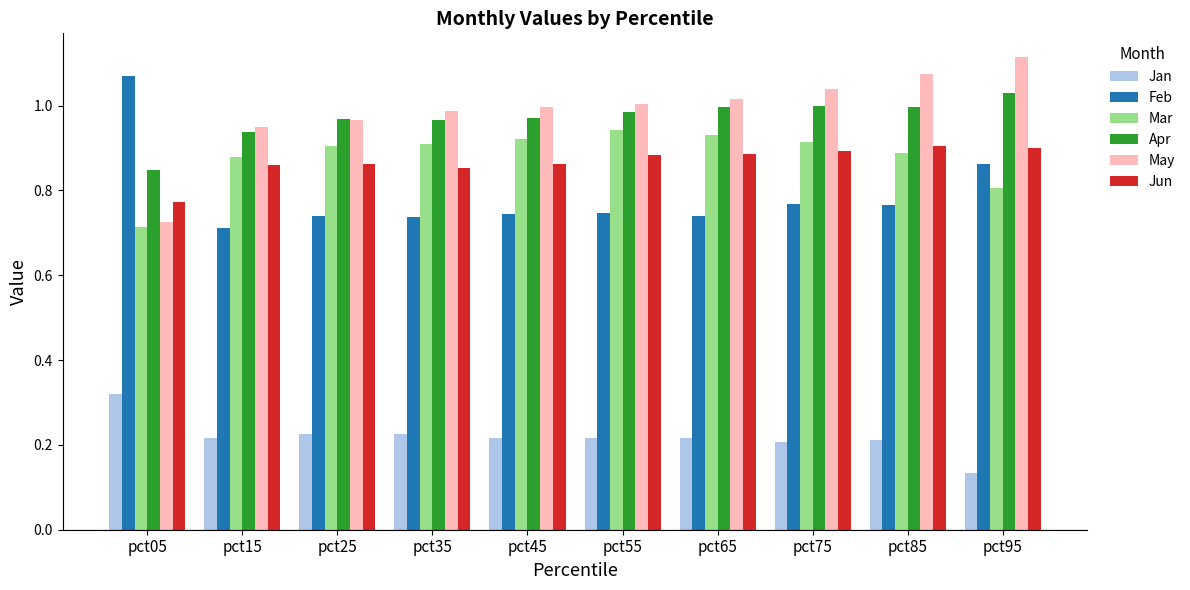

How many Jan values are between 0 and 1?

10